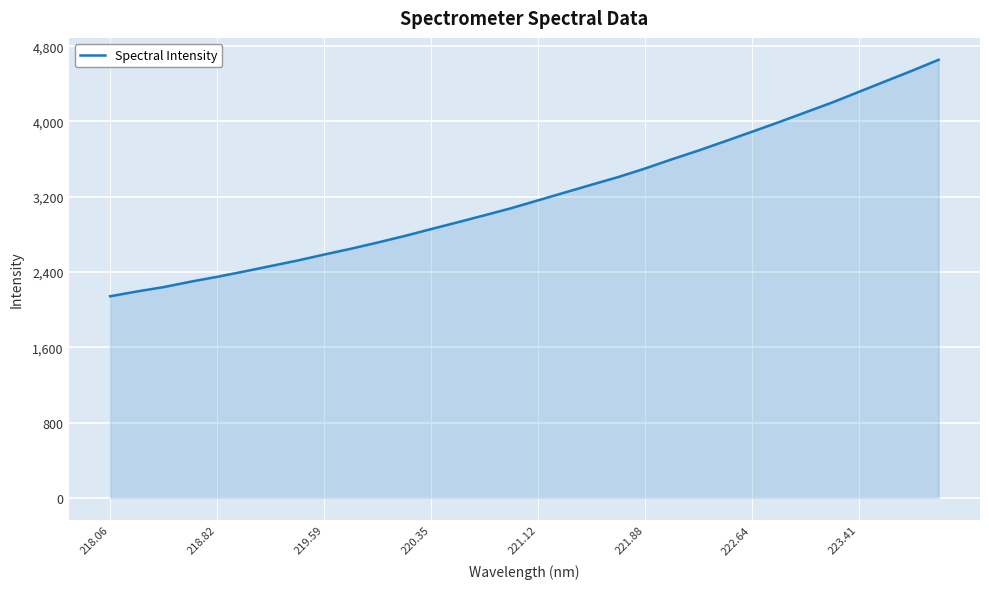

What is the smallest value displayed?

2141.6